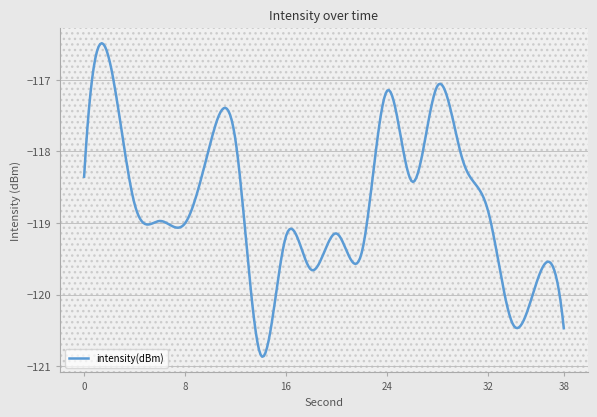

What is the difference between the maximum and minimum values?

4.4